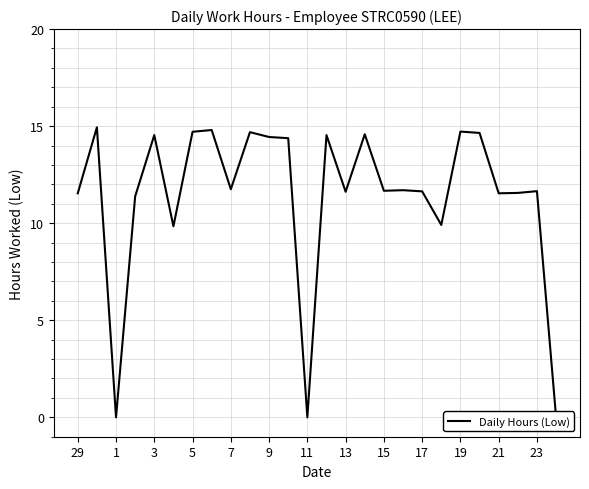

Is this an area chart (filled region under the line)?

No